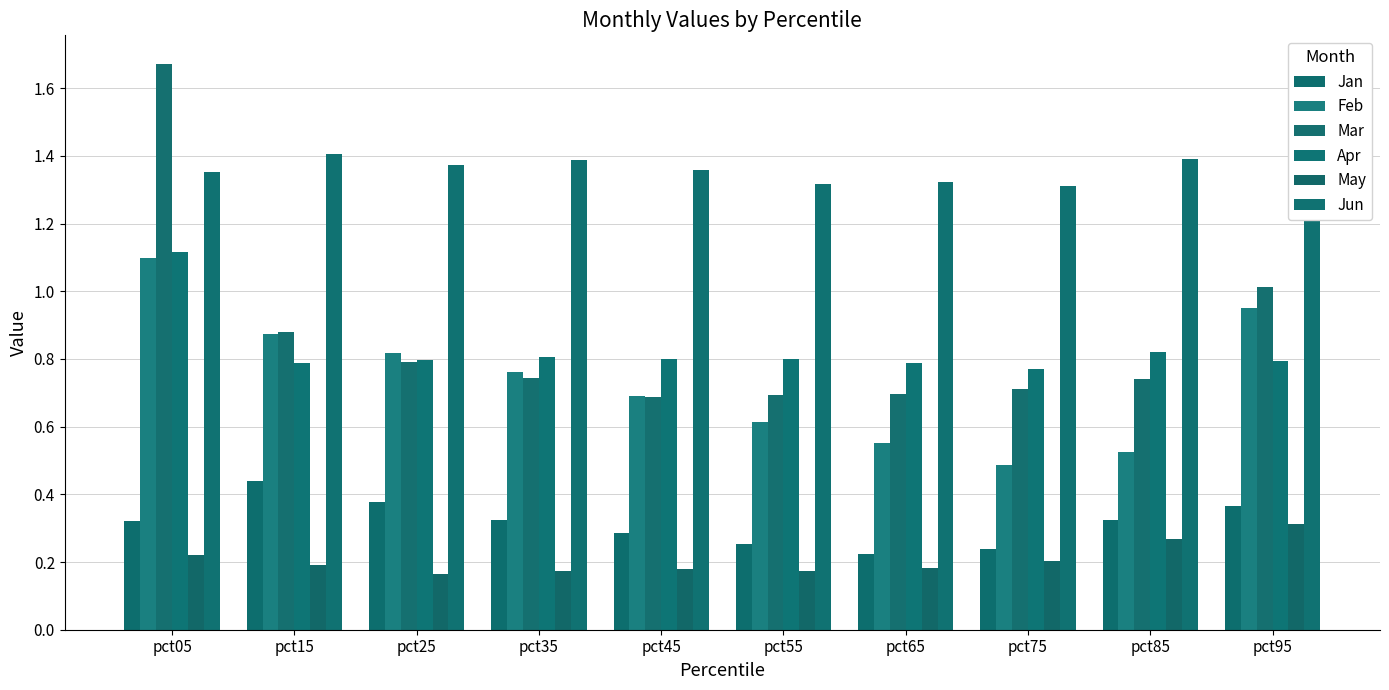

True or false: Mar has a value of 0.8 at pct25.

True